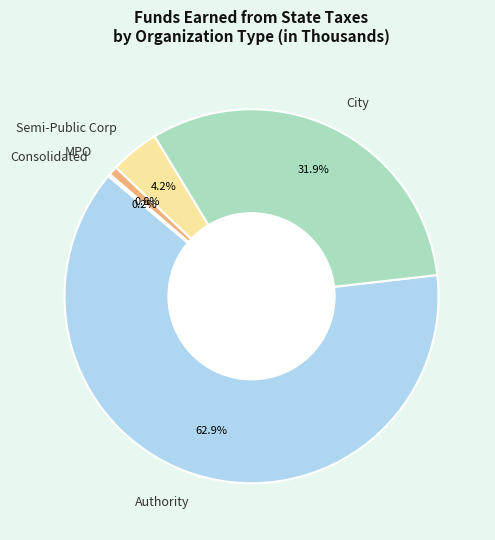

To the nearest percent, what is the difference between the largest and smallest slice percentages?

63%